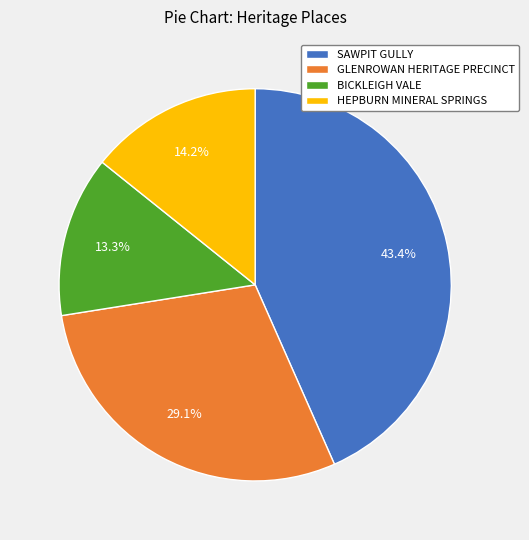

Is there any slice that represents more than half of the pie?

No